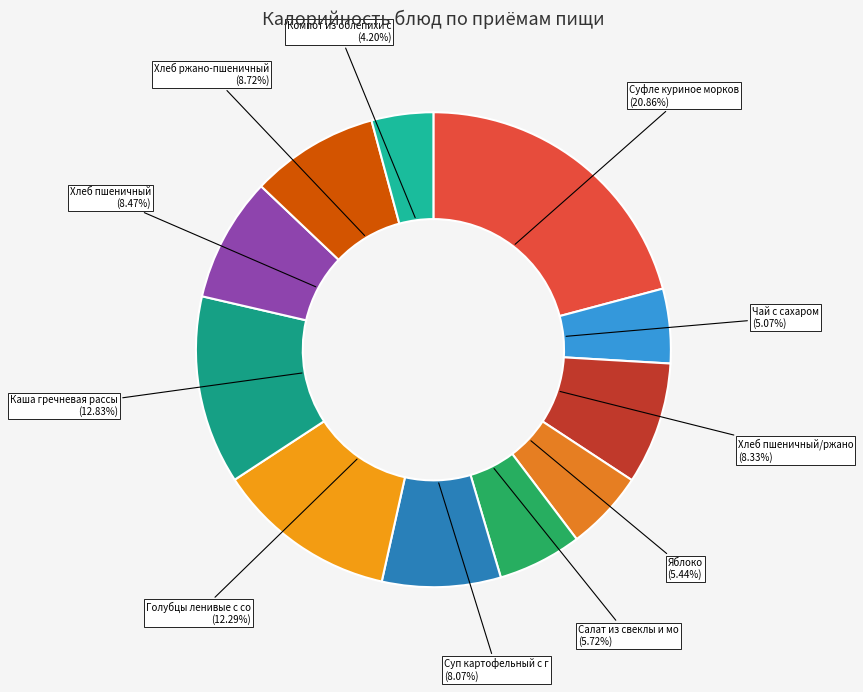

Count the number of slices in the pie.

11